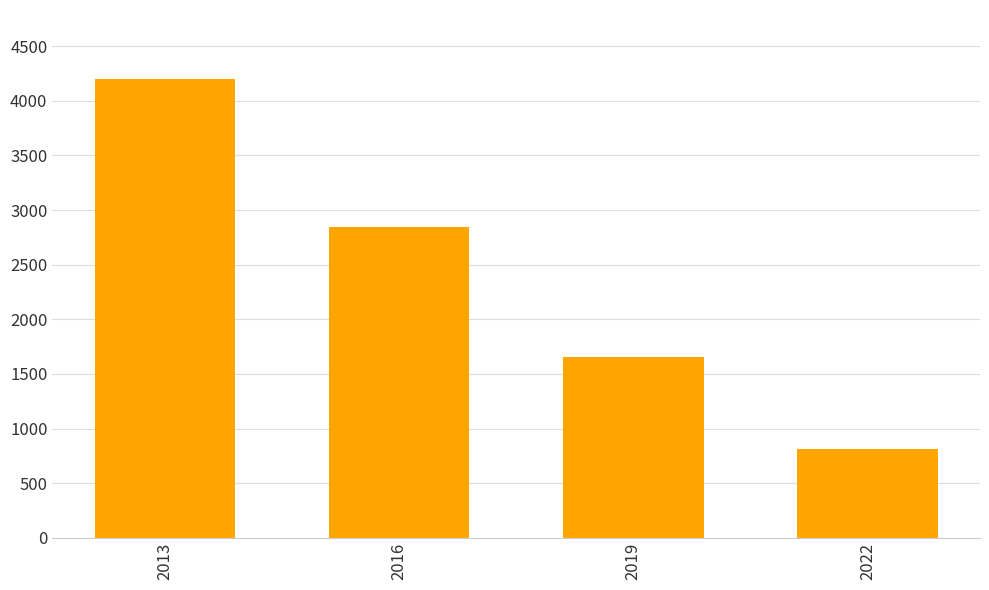

Are the bars grouped side by side (vs. stacked)?

No